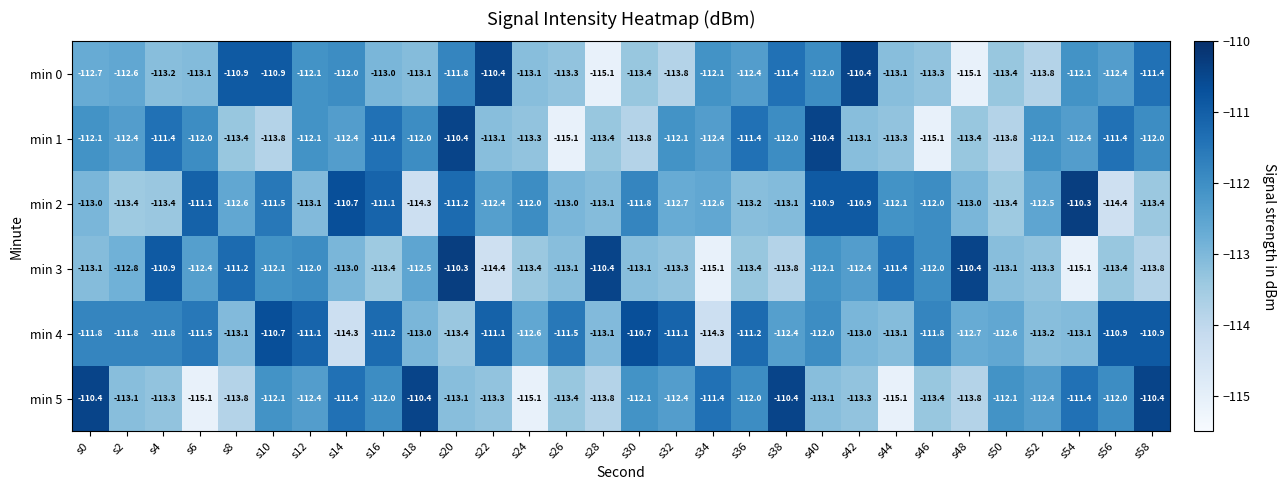

Between s36 and s40, which series saw the biggest shift?

min 2